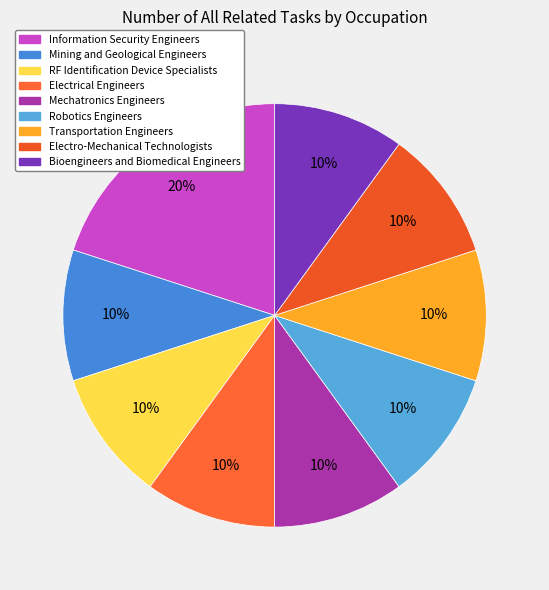

How many segments does this pie chart have?

9